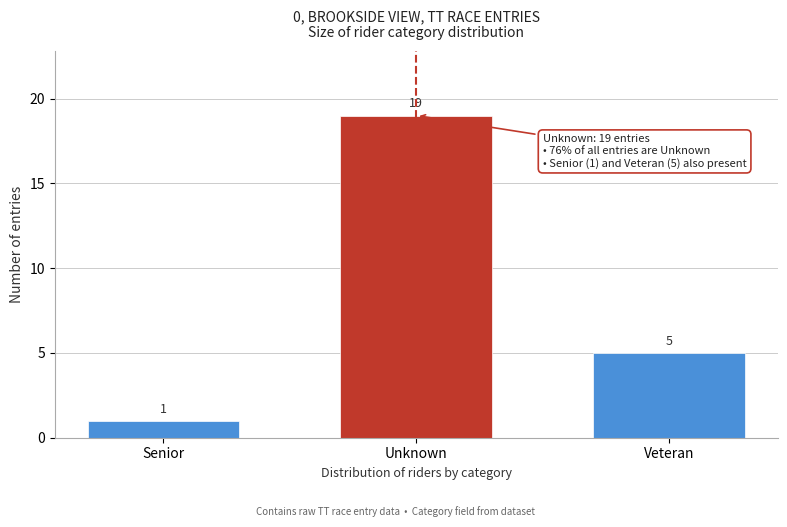

Reading left to right, extract all data points from this chart.

Senior=1	Unknown=19	Veteran=5